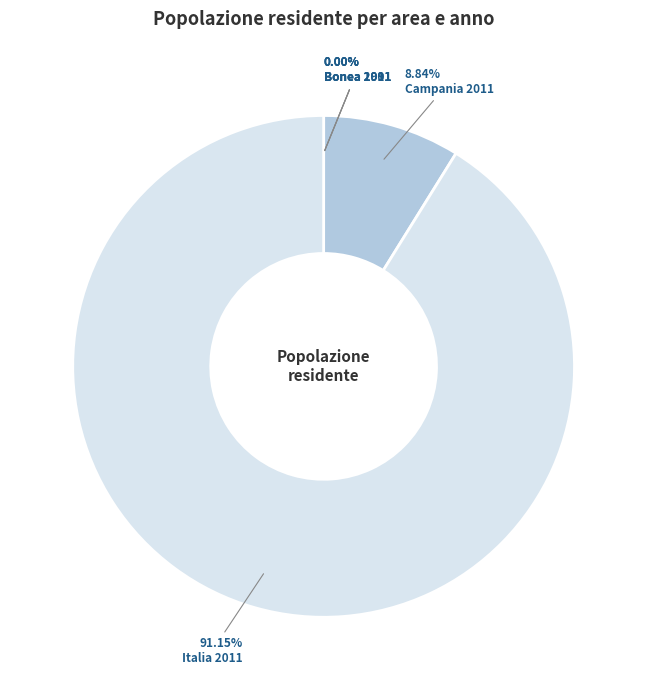

Is there any slice that represents more than half of the pie?

Yes